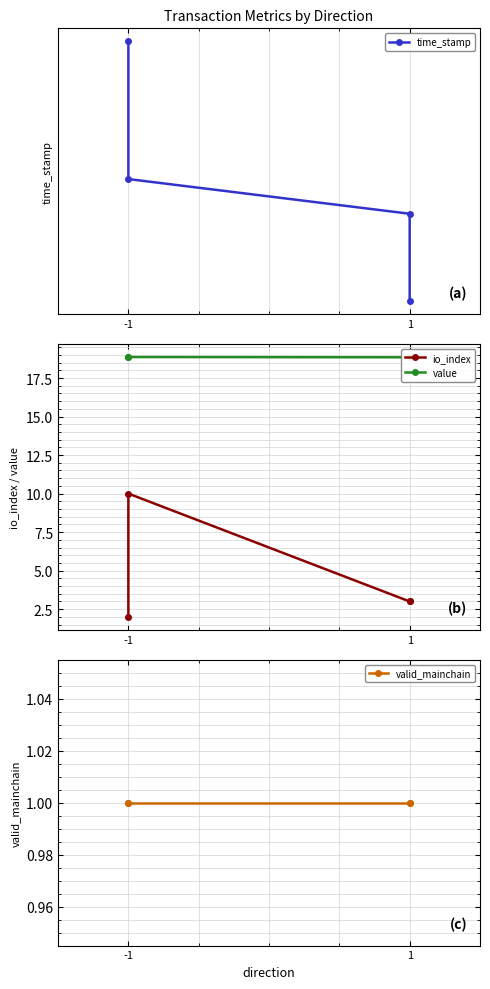

What is the difference between the maximum and minimum values in the io_index series?

8.0